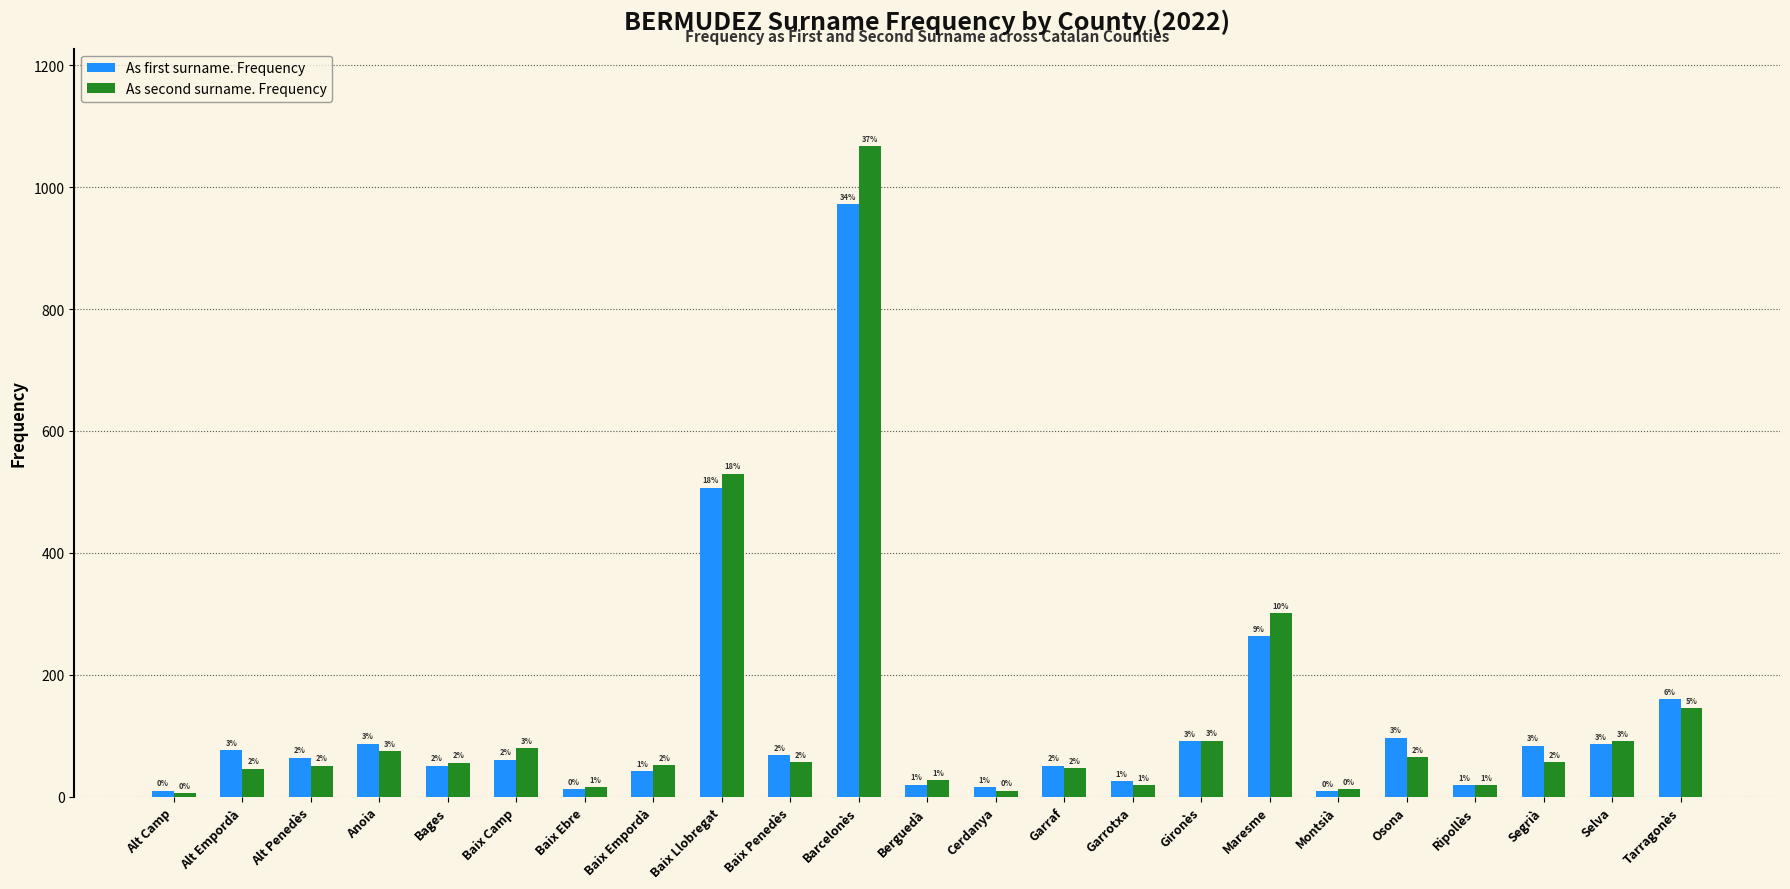

What position from the right is Montsià?

6